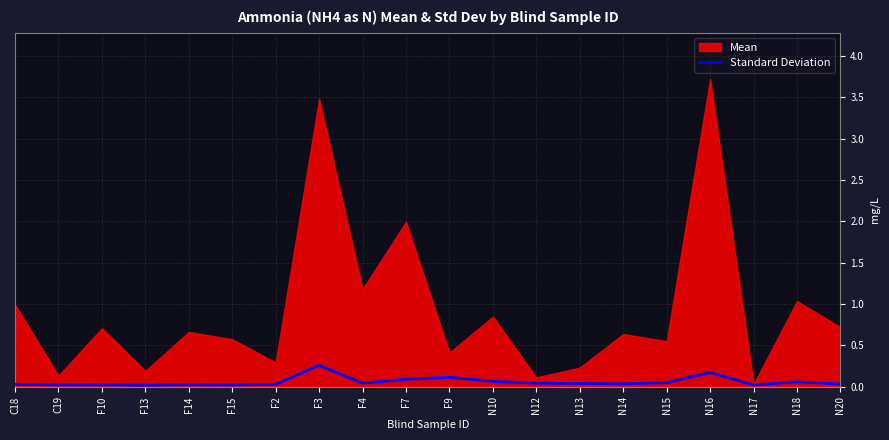

The chart shows a value of 0.0 at C18. True or false?

True